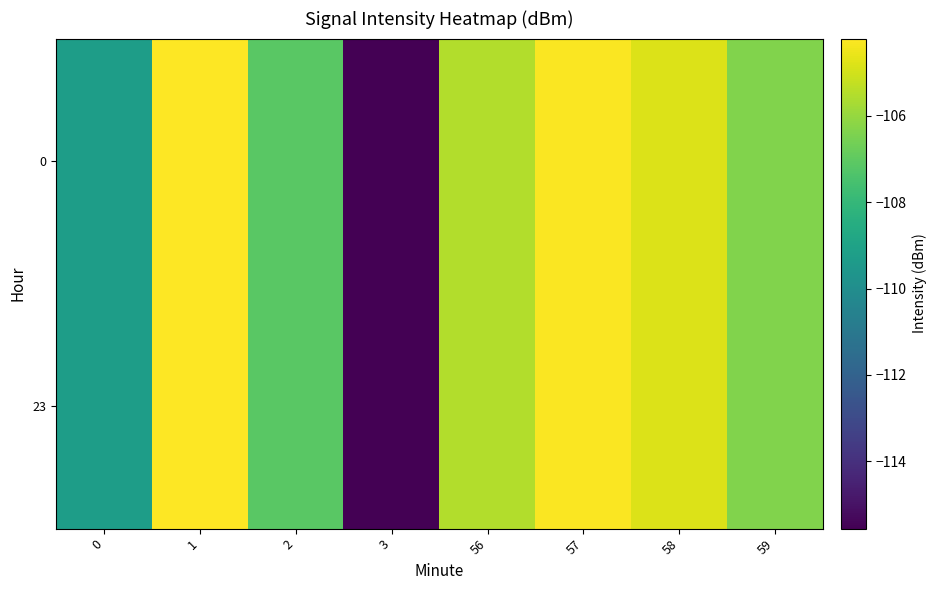

Between 58 and 2, which is larger?

58